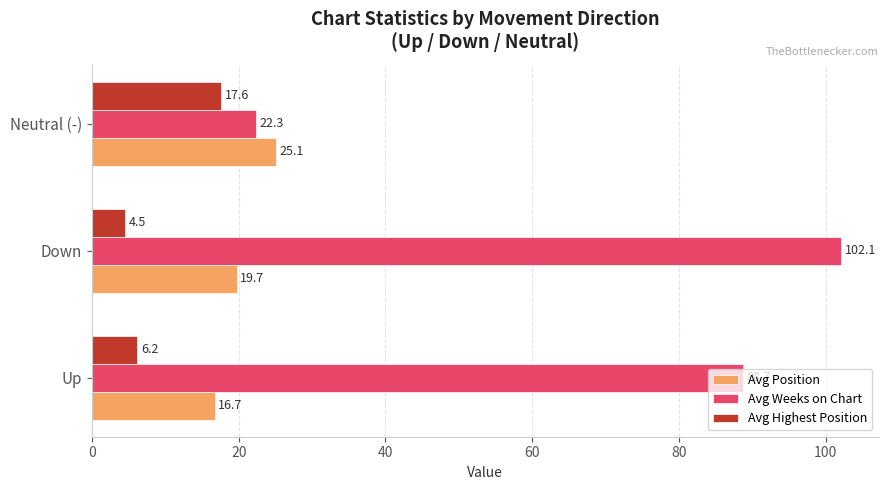

Which category has the highest value across all series?

Down